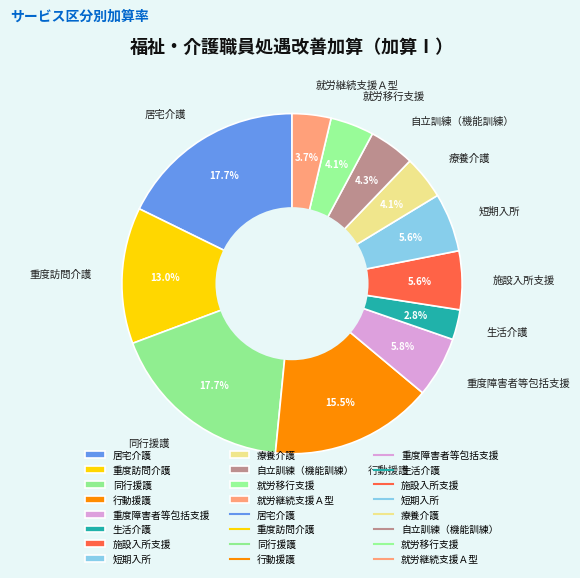

How much of the chart is everything except 療養介護?

95.9%